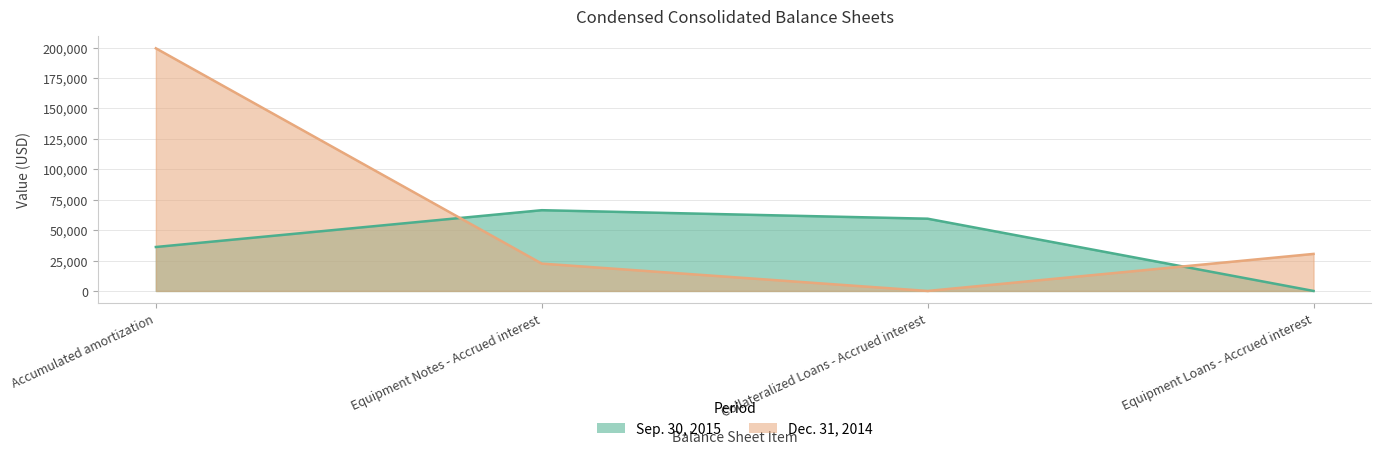

Does the chart have visible grid lines?

Yes